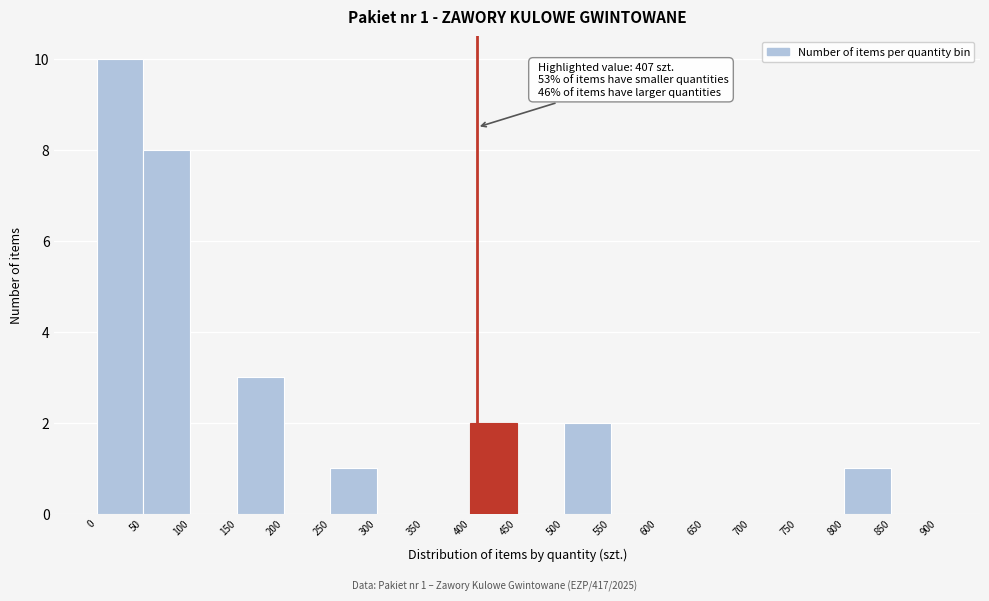

Over which range of the x-axis is the bar tallest?

0 to 50